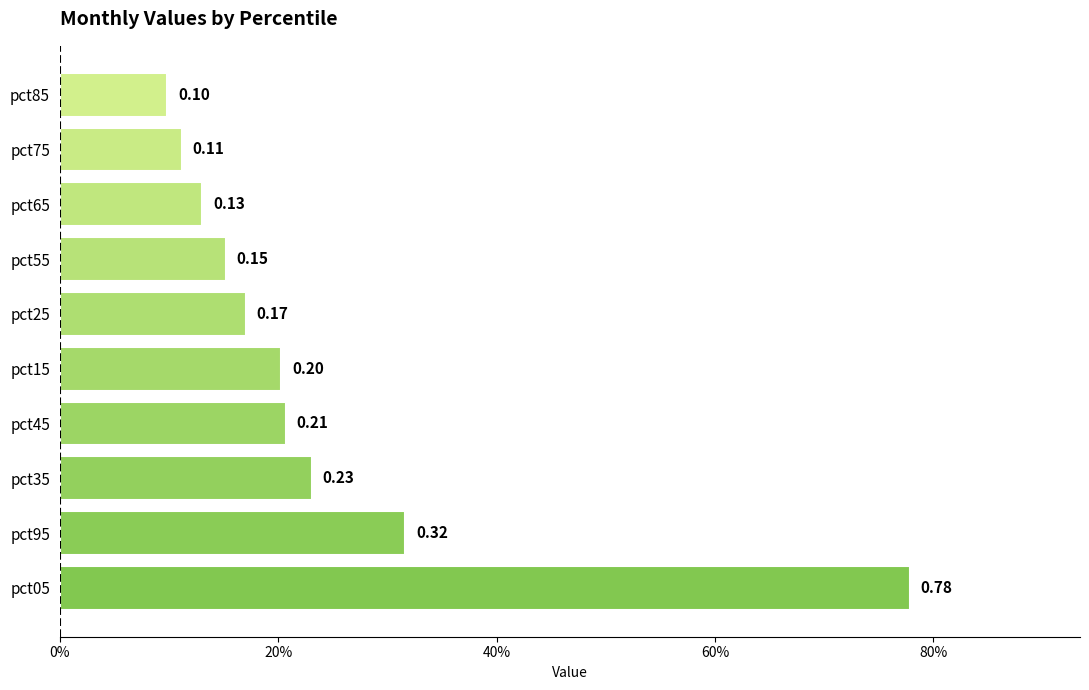

Does the chart contain any negative values?

No